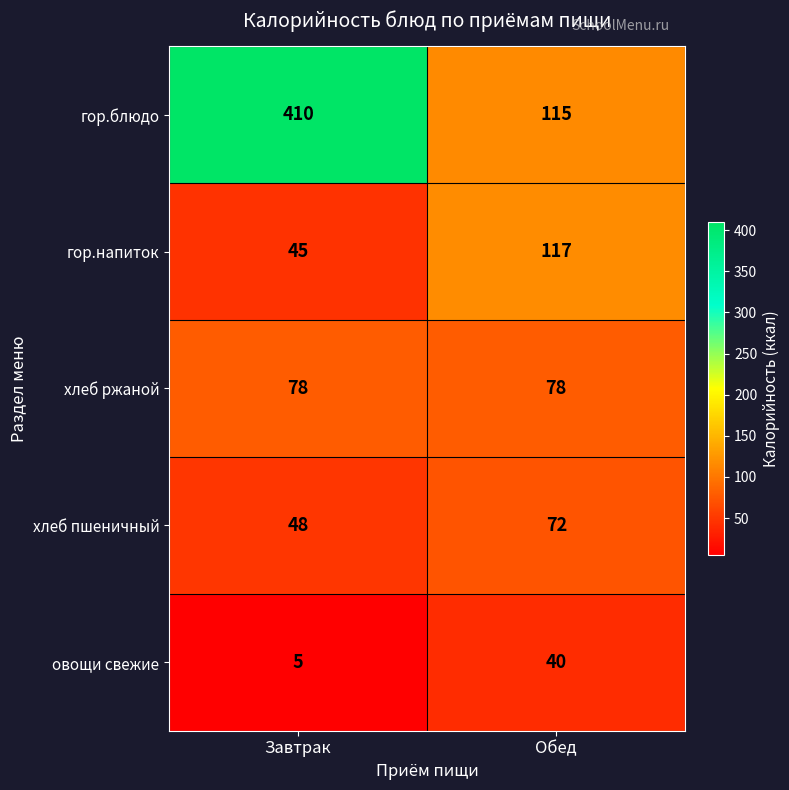

Rank the series by their maximum value, from highest to lowest.

гор.блюдо, гор.напиток, хлеб ржаной, хлеб пшеничный, овощи свежие